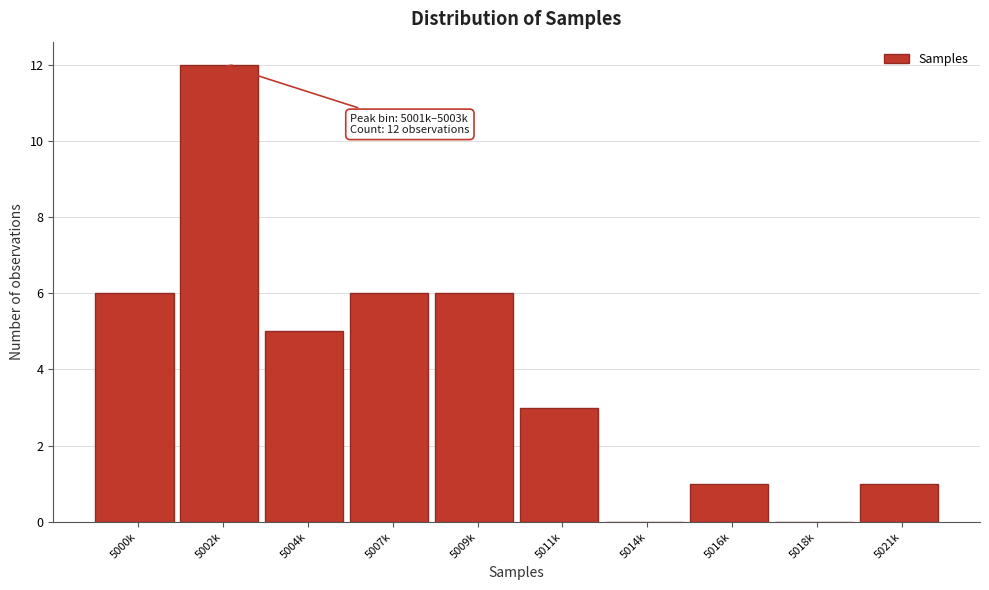

Reading left to right, list all the values displayed in this chart.

5000k=6	5002k=12	5004k=5	5007k=6	5009k=6	5011k=3	5014k=0	5016k=1	5018k=0	5021k=1